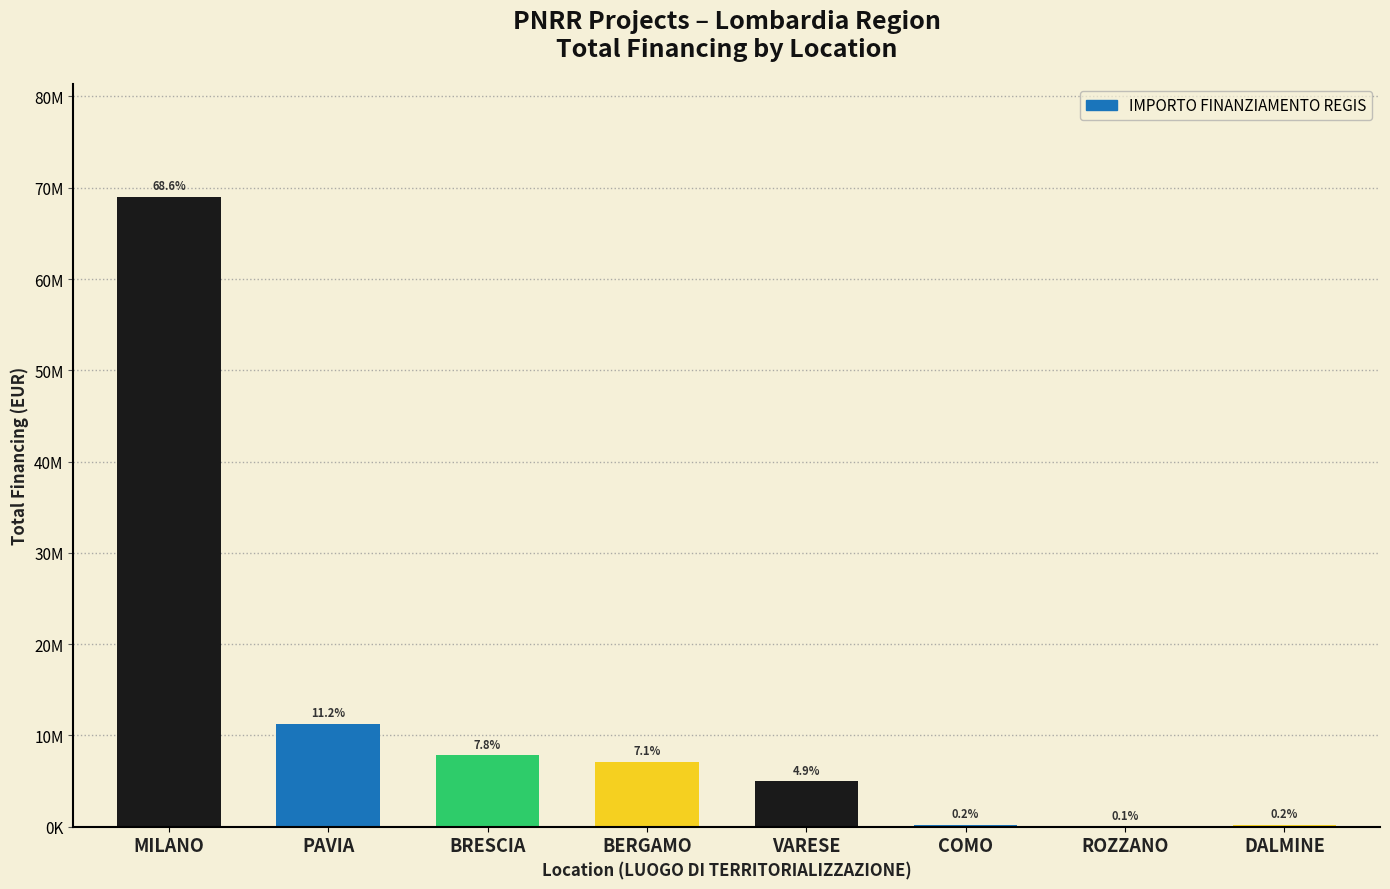

What is the difference between the maximum and minimum values?

68928653.0